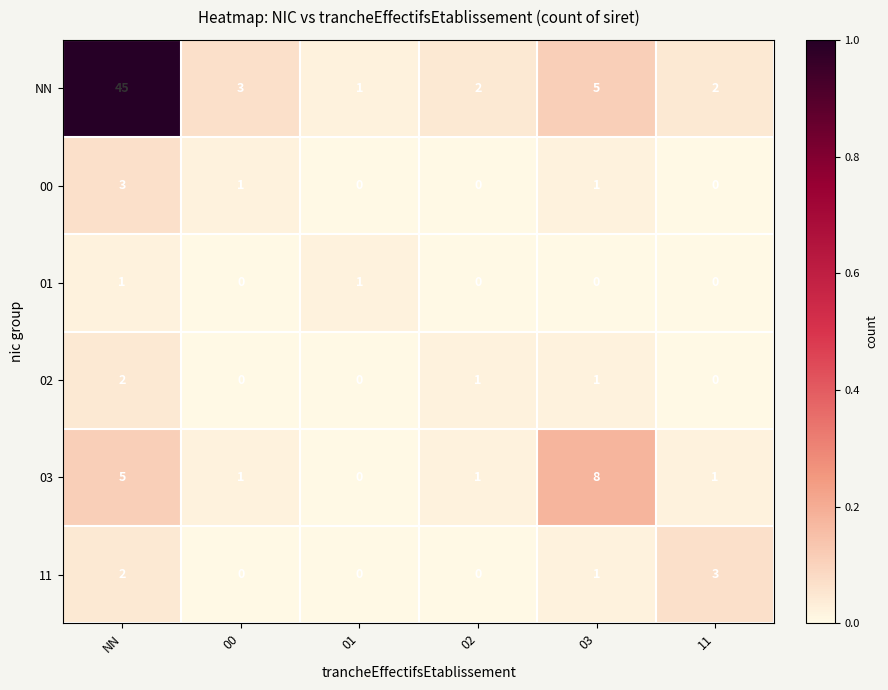

Which series has the largest range (max minus min)?

NN